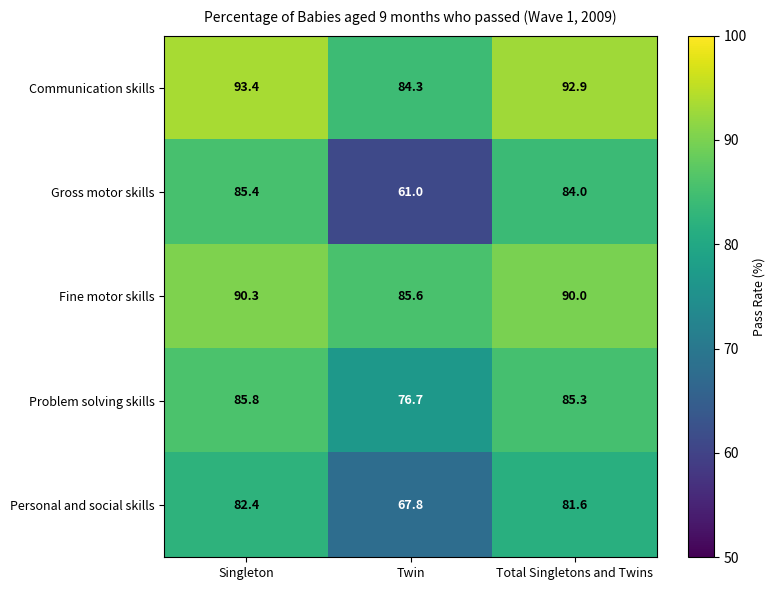

How many distinct data groups are displayed?

5